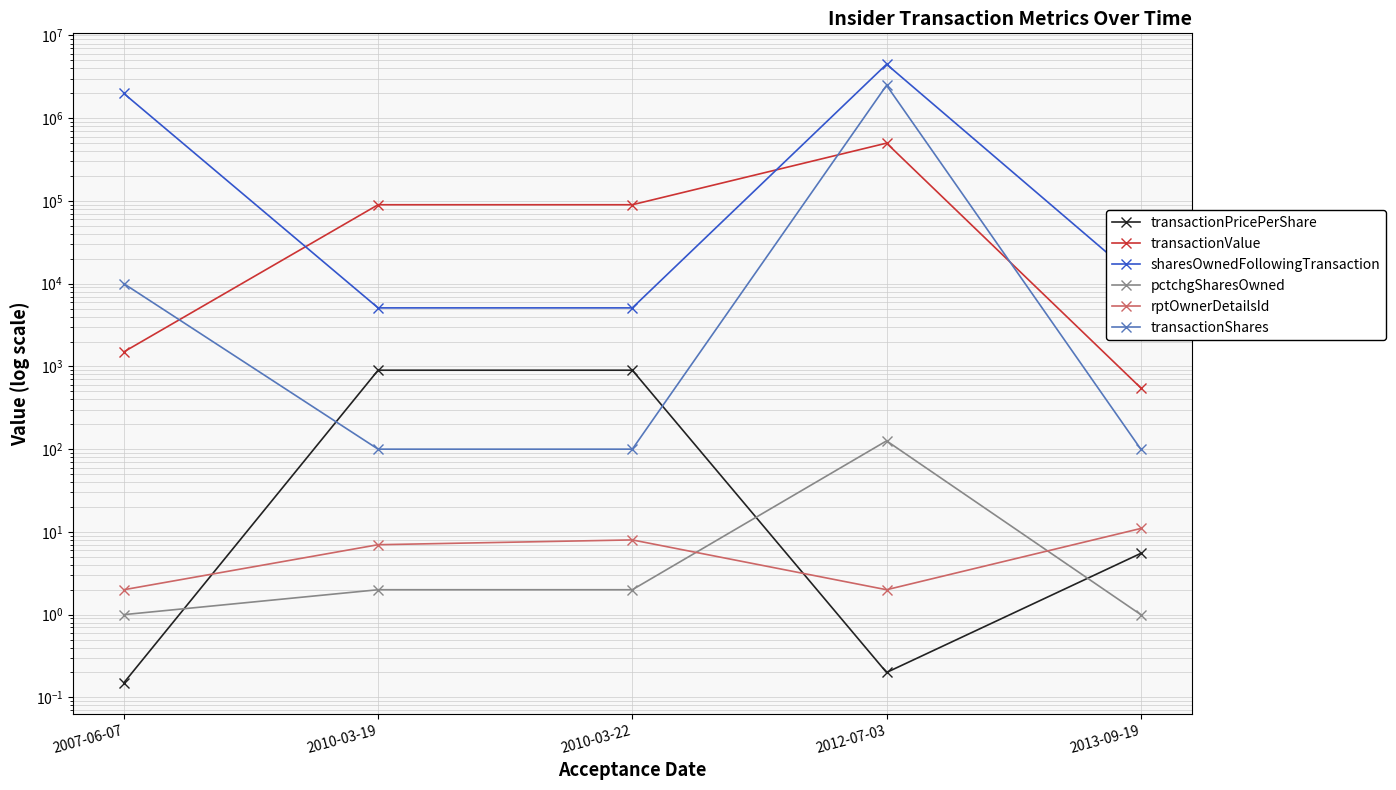

What is the greatest value displayed?

4490000.0